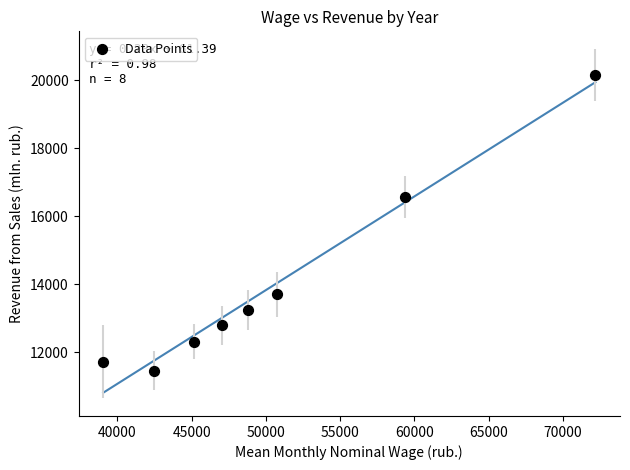

What Y value in the scatter plot is closest to 15811?

16566